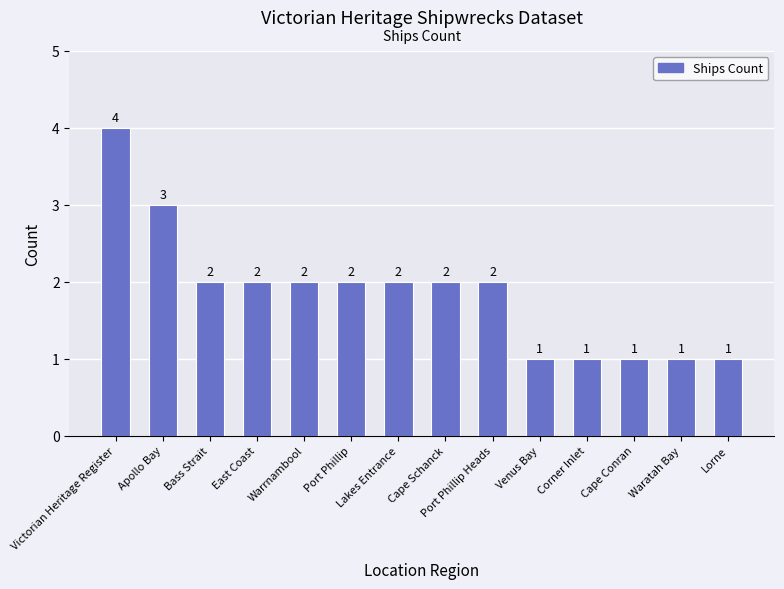

What is the difference between the maximum and minimum values?

3